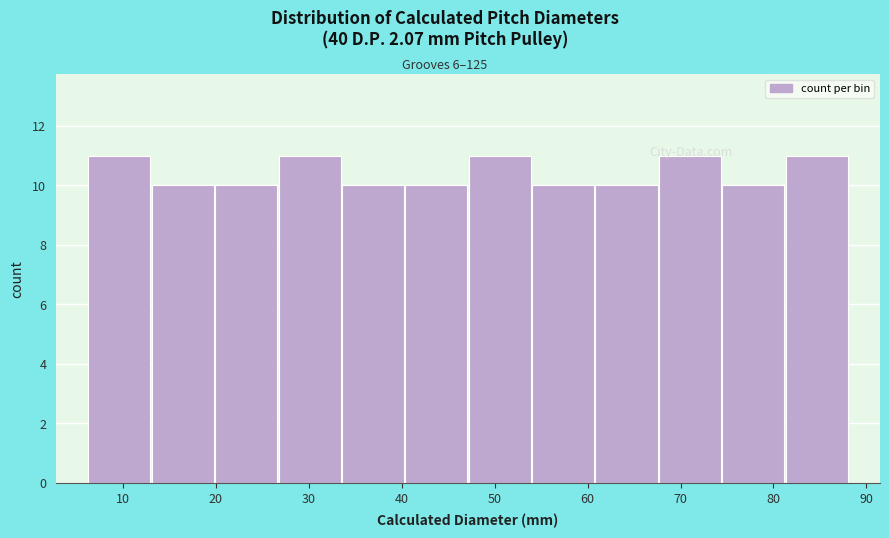

Reading left to right, list every bar in this chart as the range it spans on the x-axis followed by its height. Neither the bar edges nor the heights are printed on the chart, so give them approximately, as read against the axes.

6 to 13: 11
13 to 20: 10
20 to 27: 10
27 to 34: 11
34 to 40: 10
40 to 47: 10
47 to 54: 11
54 to 61: 10
61 to 68: 10
68 to 74: 11
74 to 81: 10
81 to 88: 11